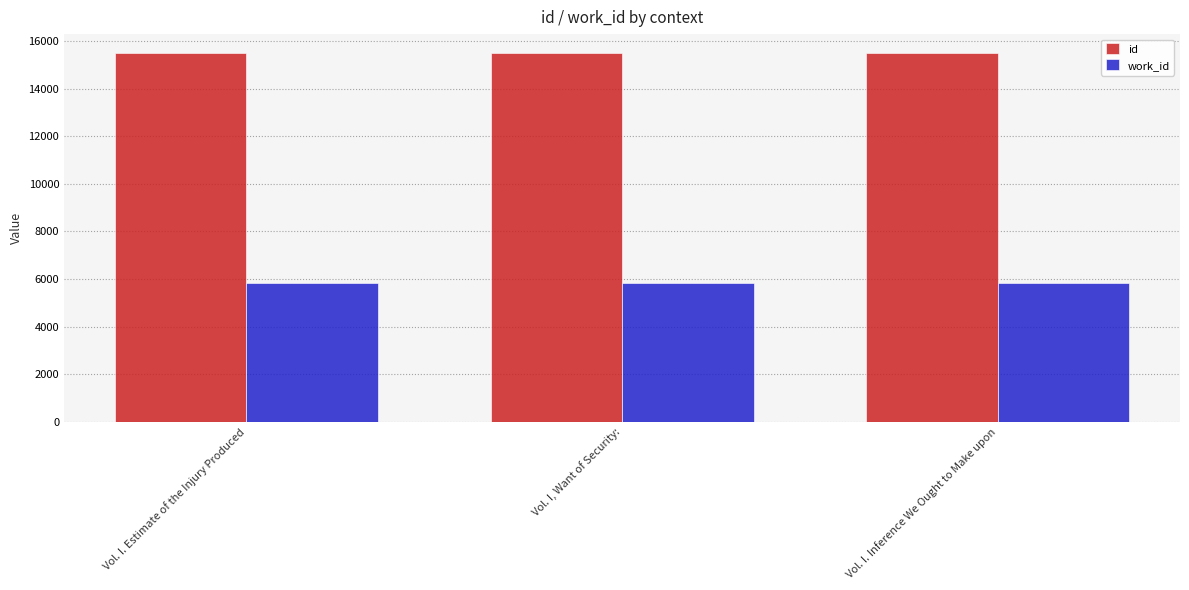

What is the sum of all id values?

46538